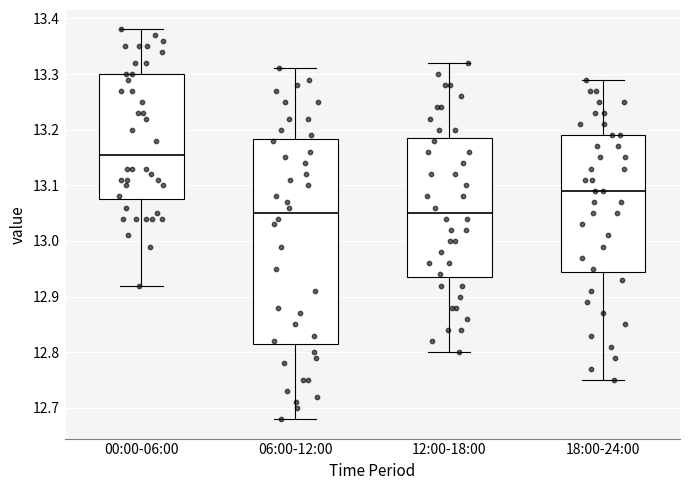

Where does the upper whisker of the box for 18:00-24:00 end on the y-axis? The values are not printed on the chart, so give them approximately, as read against the axis.

13.29